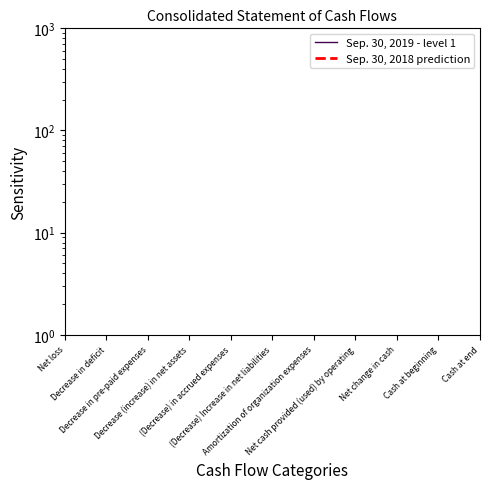

What is the label of the 4th point from the right?

Net cash provided (used) by operating